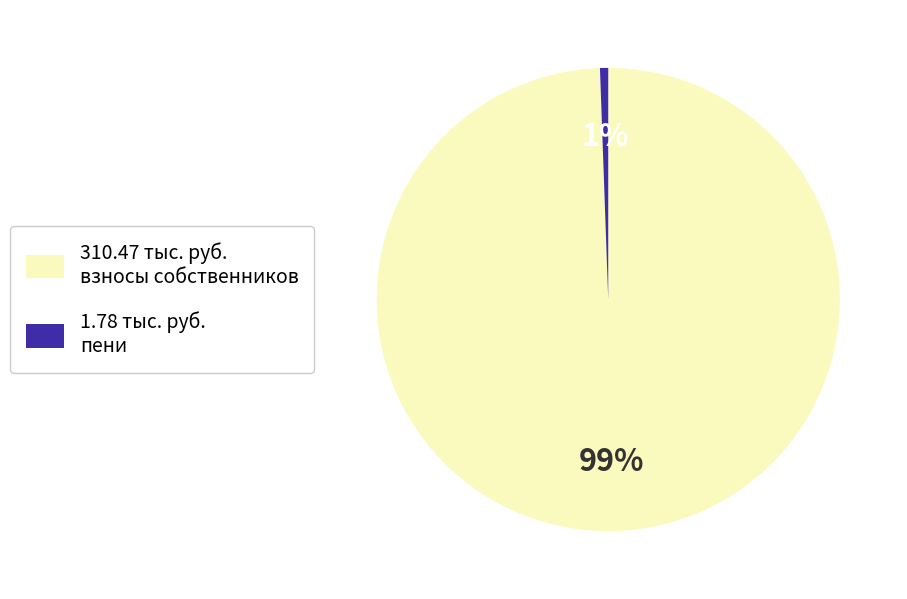

Count the number of slices in the pie.

2